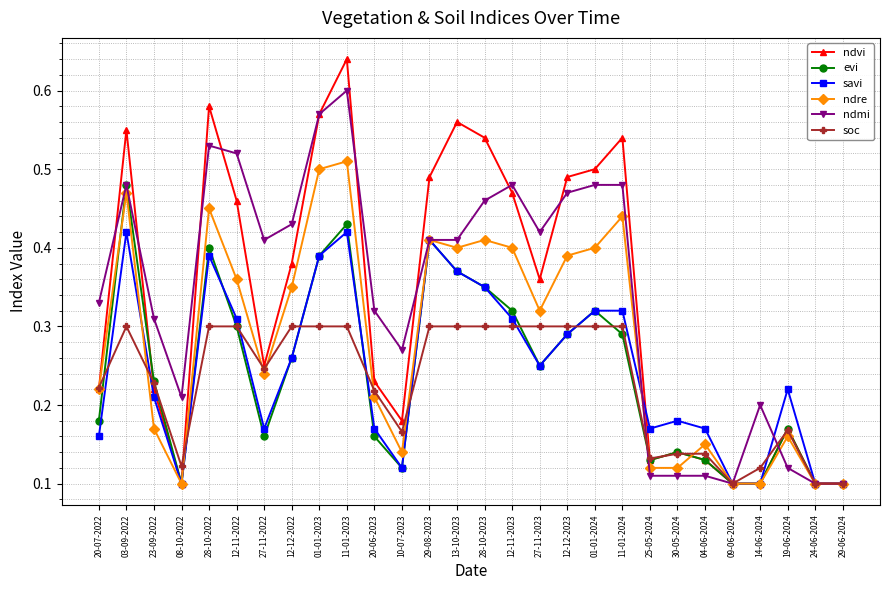

Between 20-07-2022 and 10-07-2023, which series saw the biggest shift?

ndre